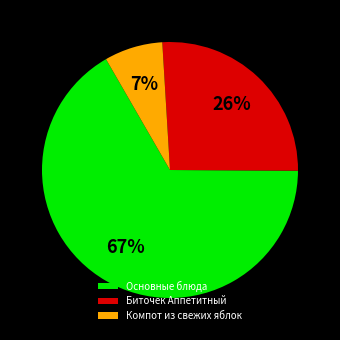

Which has a higher value, Биточек Аппетитный or Компот из свежих яблок?

Биточек Аппетитный